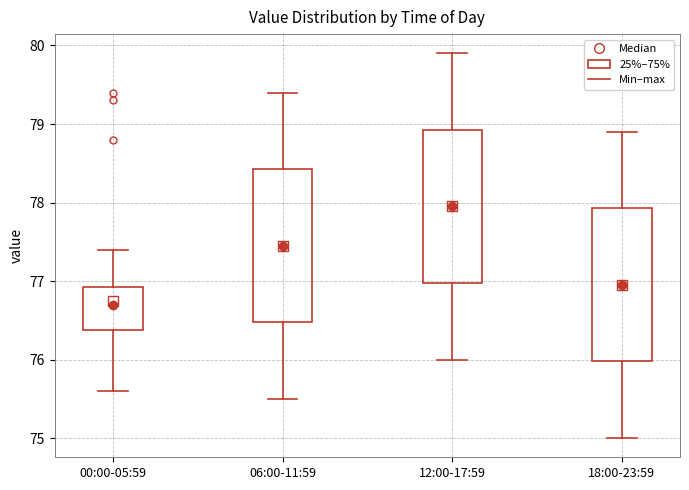

Reading left to right, read every box against the y-axis: the position of its median line, the range the box covers, and the ends of its whiskers. The values are not printed on the chart, so give them approximately, as read against the axis.

00:00-05:59: median 76.7, box 76.4 to 76.9, whiskers 75.6 to 77.4
06:00-11:59: median 77.5, box 76.5 to 78.4, whiskers 75.5 to 79.4
12:00-17:59: median 78.0, box 77.0 to 78.9, whiskers 76.0 to 79.9
18:00-23:59: median 77.0, box 76.0 to 77.9, whiskers 75.0 to 78.9